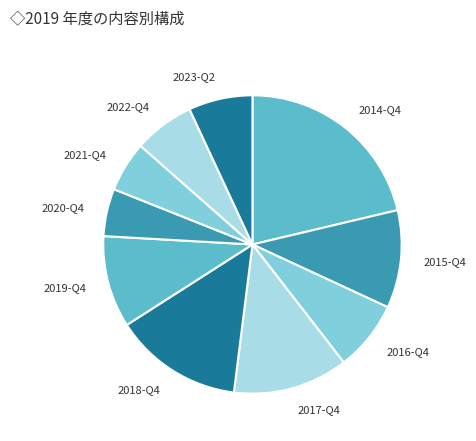

Is it true that 2015-Q4 is 22% of the pie?

False